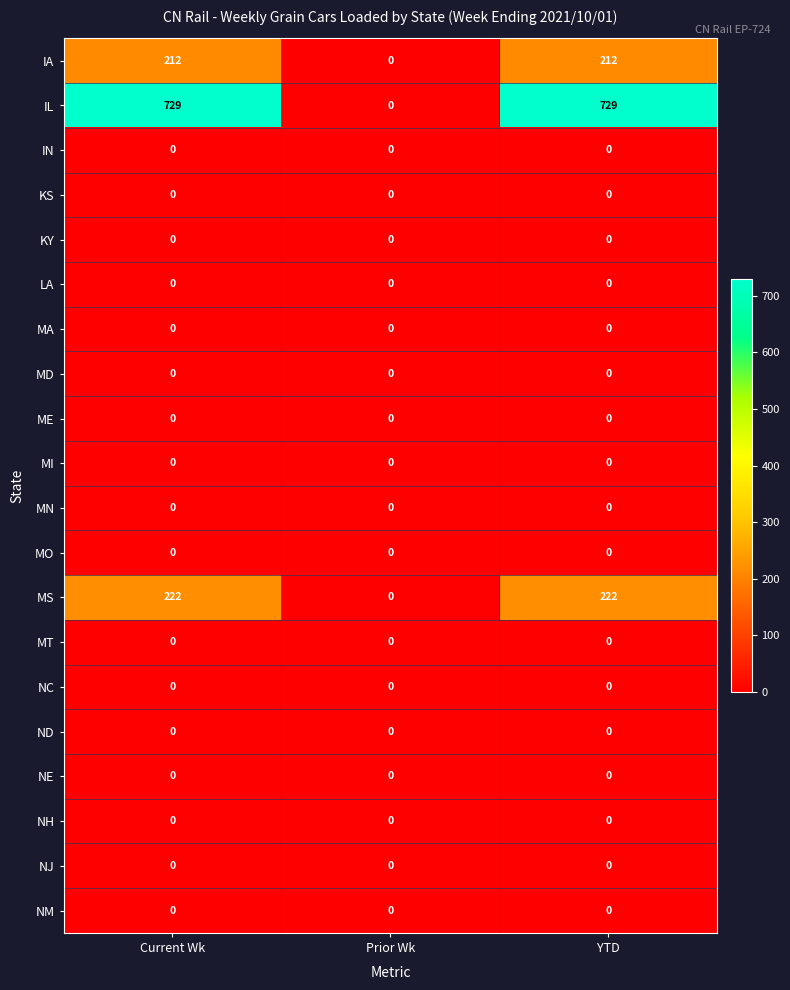

Which series has the largest total across all categories?

IL